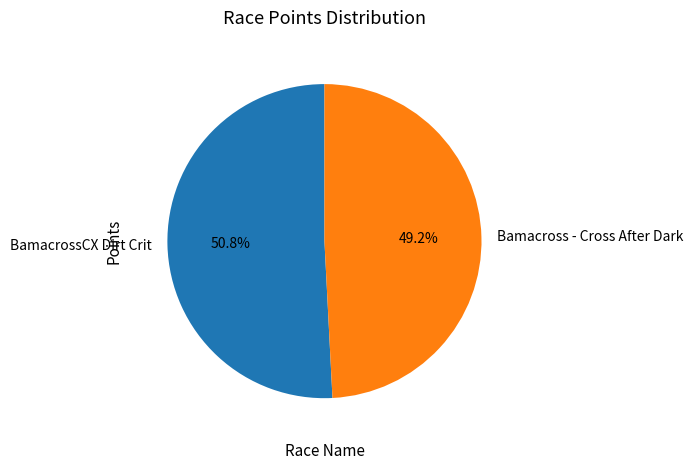

To the nearest percent, what is the combined percentage of BamacrossCX Dirt Crit and Bamacross - Cross After Dark?

100%